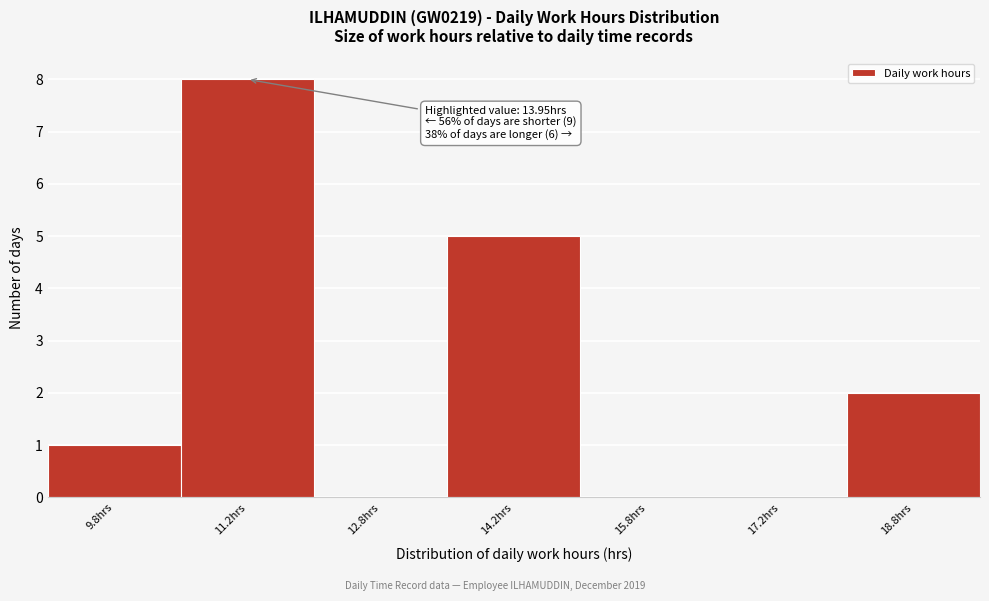

Over which range of the x-axis is the bar tallest?

10.5 to 12.0